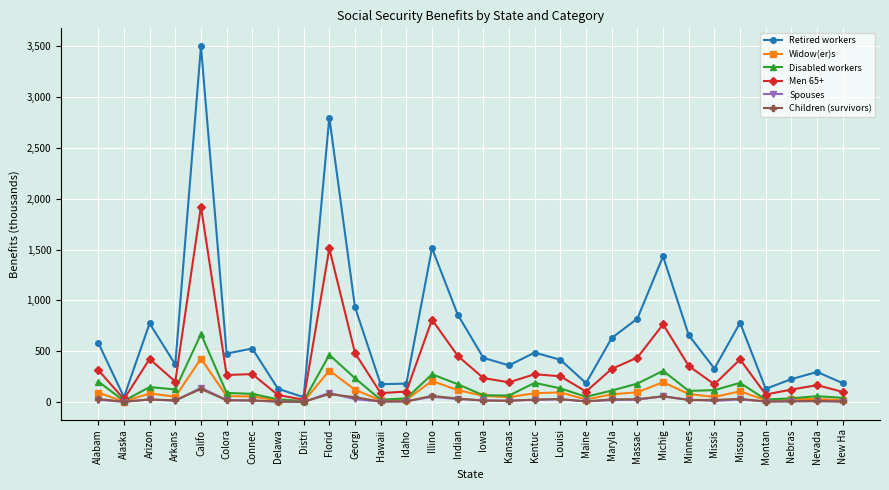

Where is the first local minimum for Men 65+?

Alaska